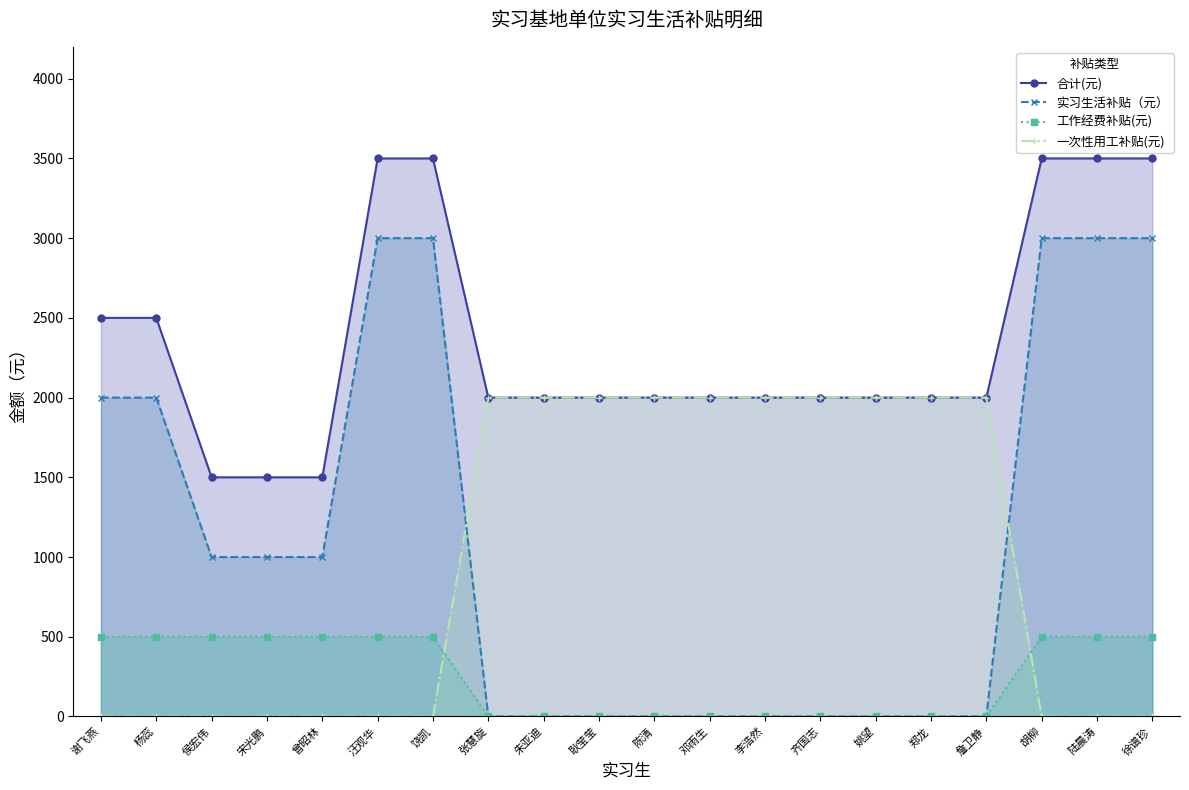

Reading left to right, extract all data points from this chart.

合计(元): 2500	2500	1500	1500	1500	3500	3500	2000	2000	2000	2000	2000	2000	2000	2000	2000	2000	3500	3500	3500
实习生活补贴（元）: 2000	2000	1000	1000	1000	3000	3000	0	0	0	0	0	0	0	0	0	0	3000	3000	3000
工作经费补贴(元): 500	500	500	500	500	500	500	0	0	0	0	0	0	0	0	0	0	500	500	500
一次性用工补贴(元): 0	0	0	0	0	0	0	2000	2000	2000	2000	2000	2000	2000	2000	2000	2000	0	0	0